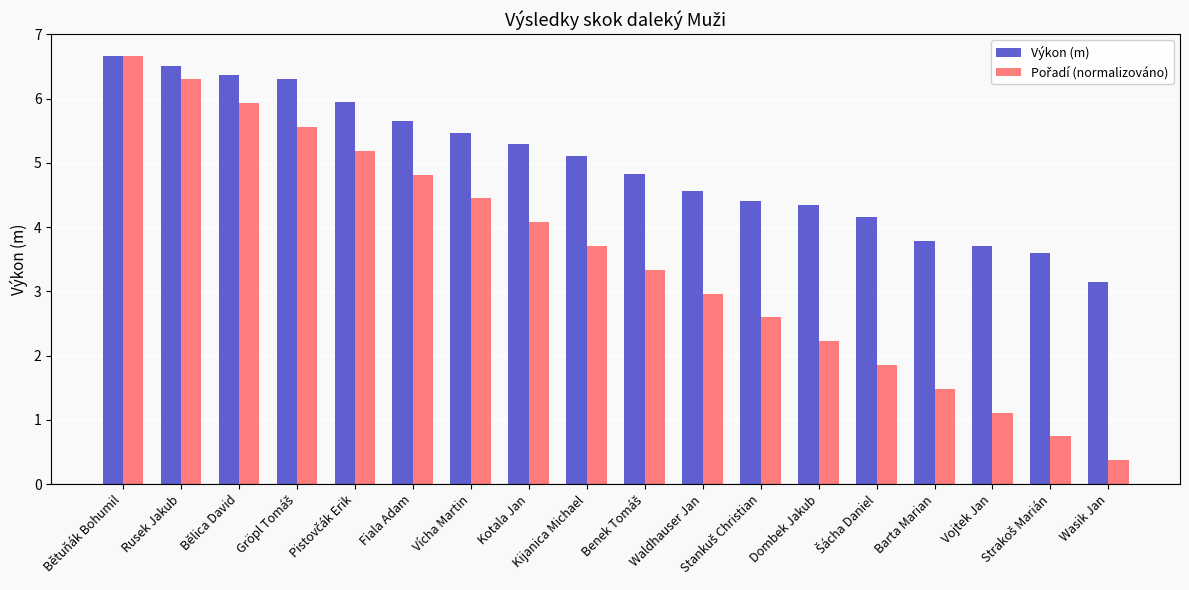

Which series has the largest total across all categories?

Výkon (m)